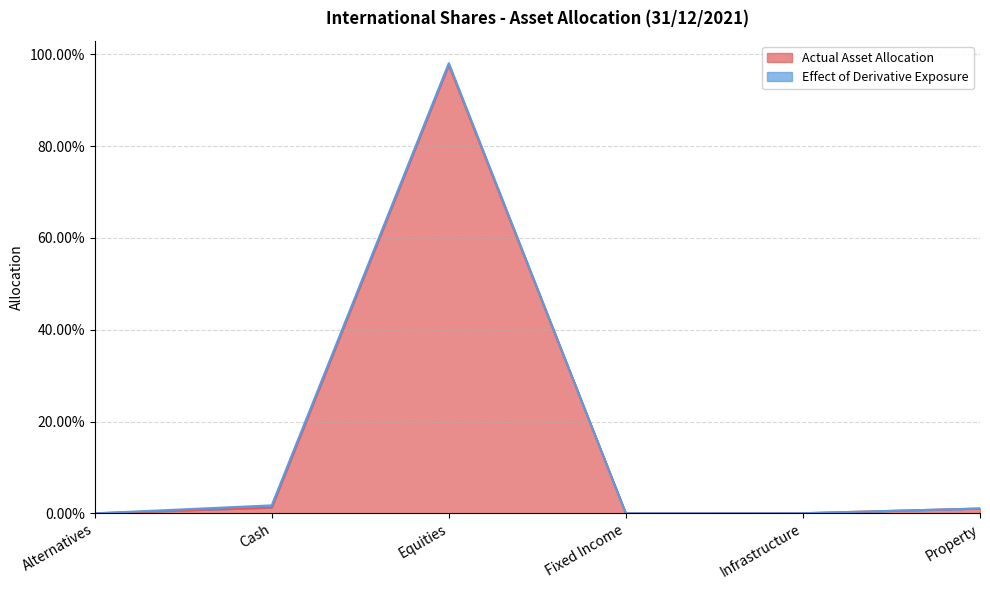

List the labels in order of value, largest first.

Equities, Cash, Property, Infrastructure, Alternatives, Fixed Income